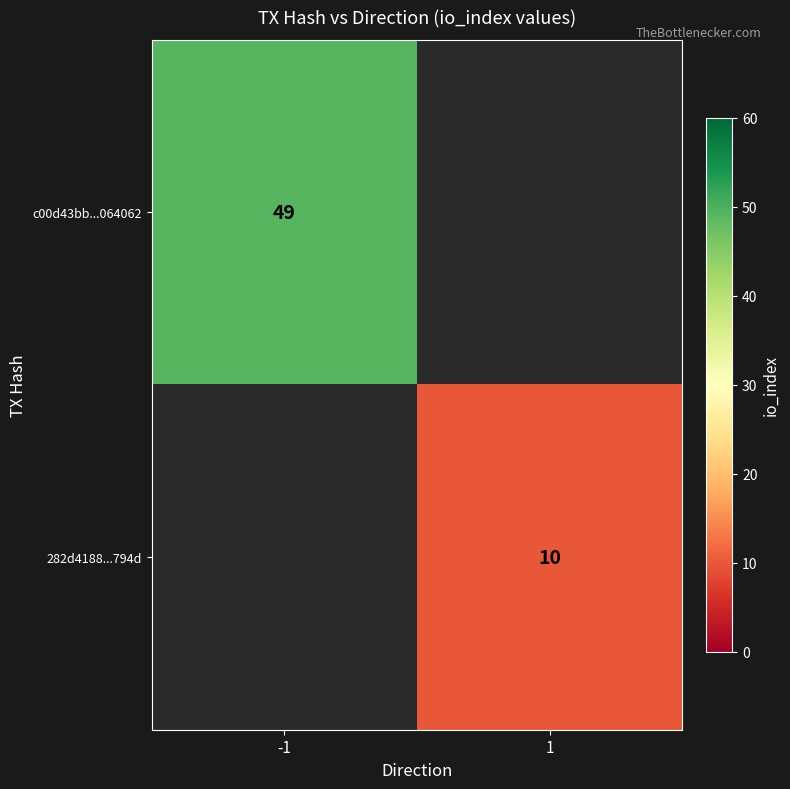

Is it true that 282d4188...794d equals 6 at 1?

False